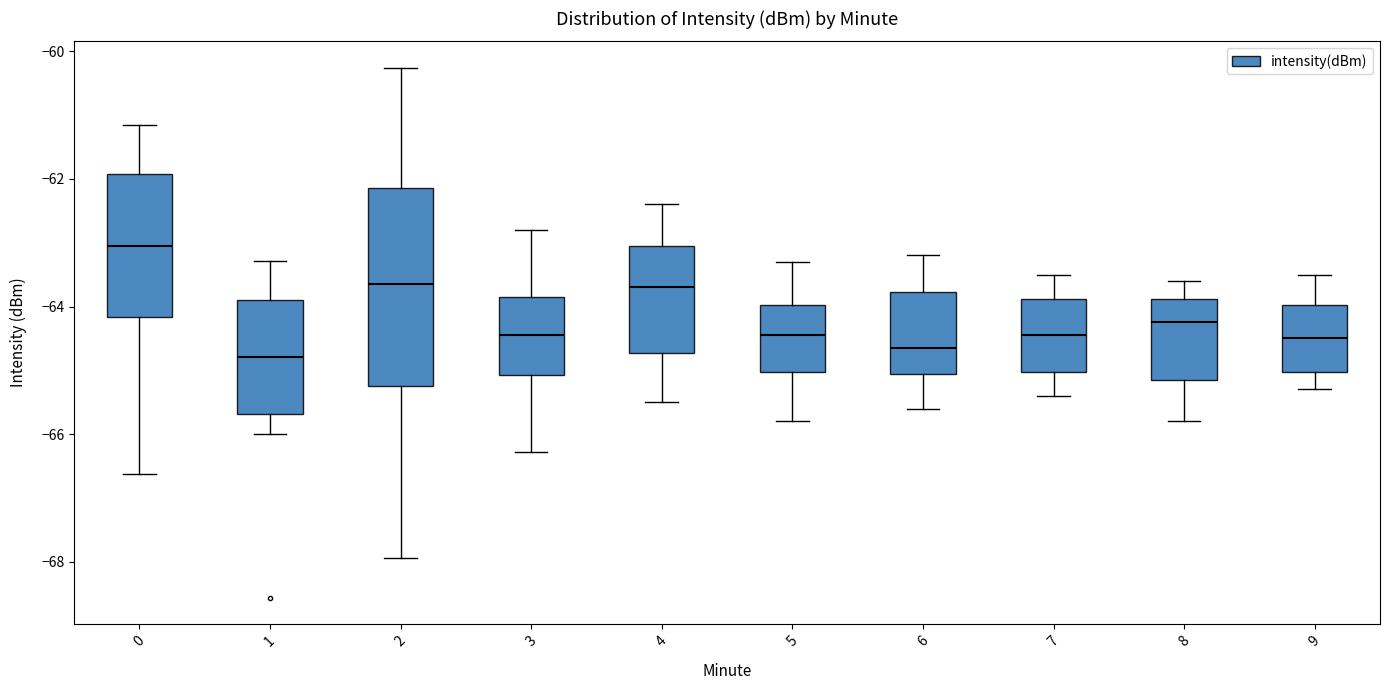

Where does the upper whisker of the box at x = 6 end on the y-axis? The values are not printed on the chart, so give them approximately, as read against the axis.

-63.2